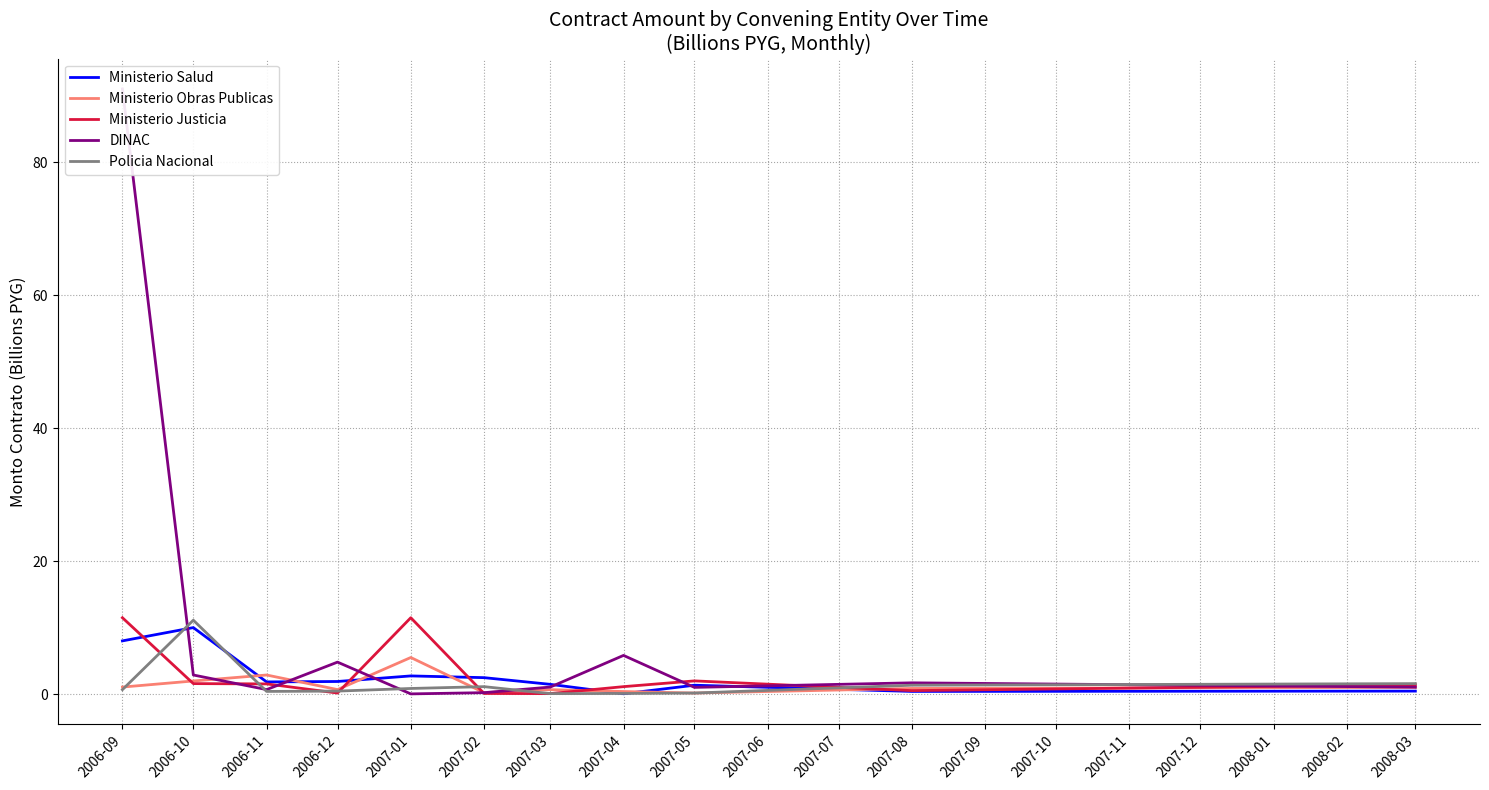

Reading left to right, list all the values displayed in this chart.

Ministerio Salud: 8.0	10.0	1.8	1.9	2.7	2.5	1.5	0.0	1.3	0.4	0.4
Ministerio Obras Publicas: 1.0	2.0	2.9	0.7	5.5	0.2	0.7	0.4	0.1	0.8	1.0
Ministerio Justicia: 11.5	1.6	1.5	0.1	11.5	0.1	0.1	1.1	2.0	0.5	1.4
DINAC: 91.0	2.9	0.7	4.8	0.0	0.2	1.0	5.8	1.0	1.7	1.0
Policia Nacional: 0.7	11.1	0.4	0.4	0.8	1.1	0.1	0.1	0.1	1.3	1.6